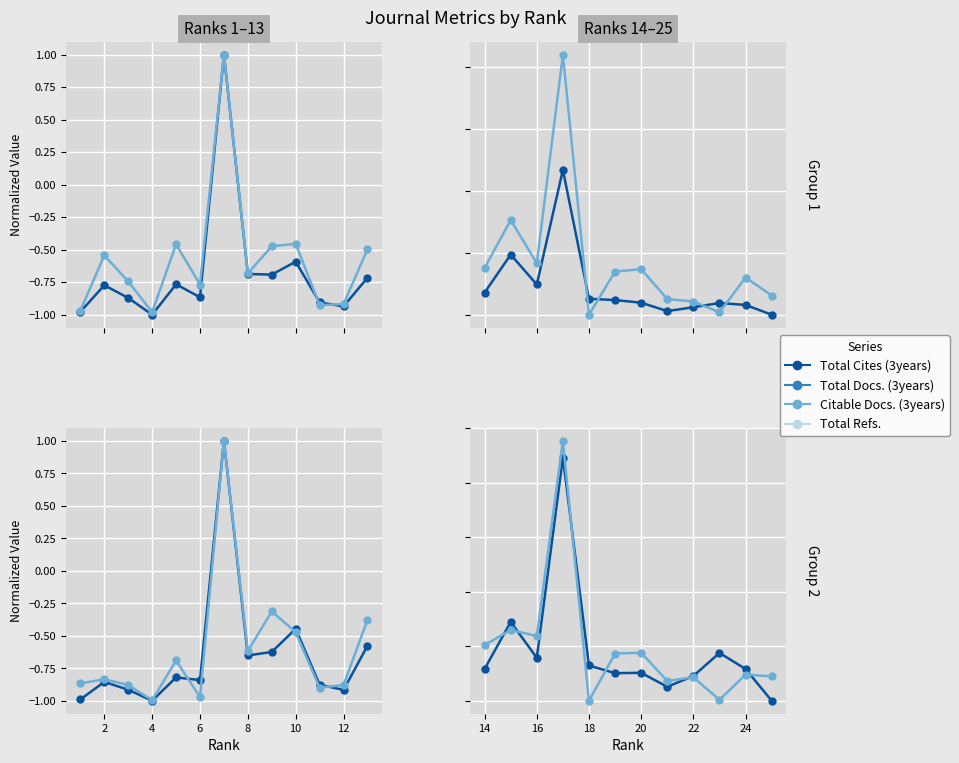

True or false: Total Refs. and Total Cites (3years) intersect in this chart.

True